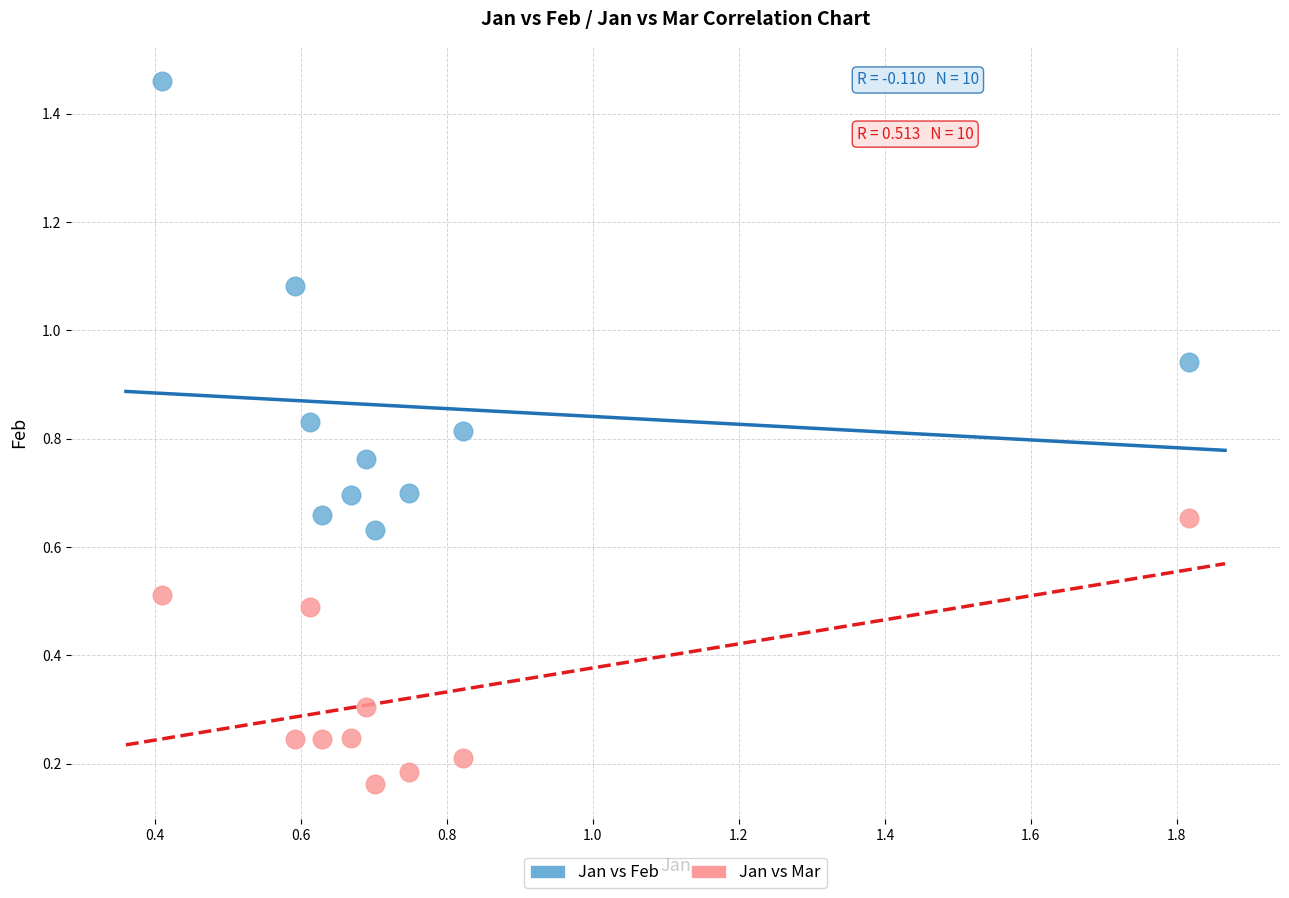

What is the X range (max minus min) for the scatter plot?

1.4